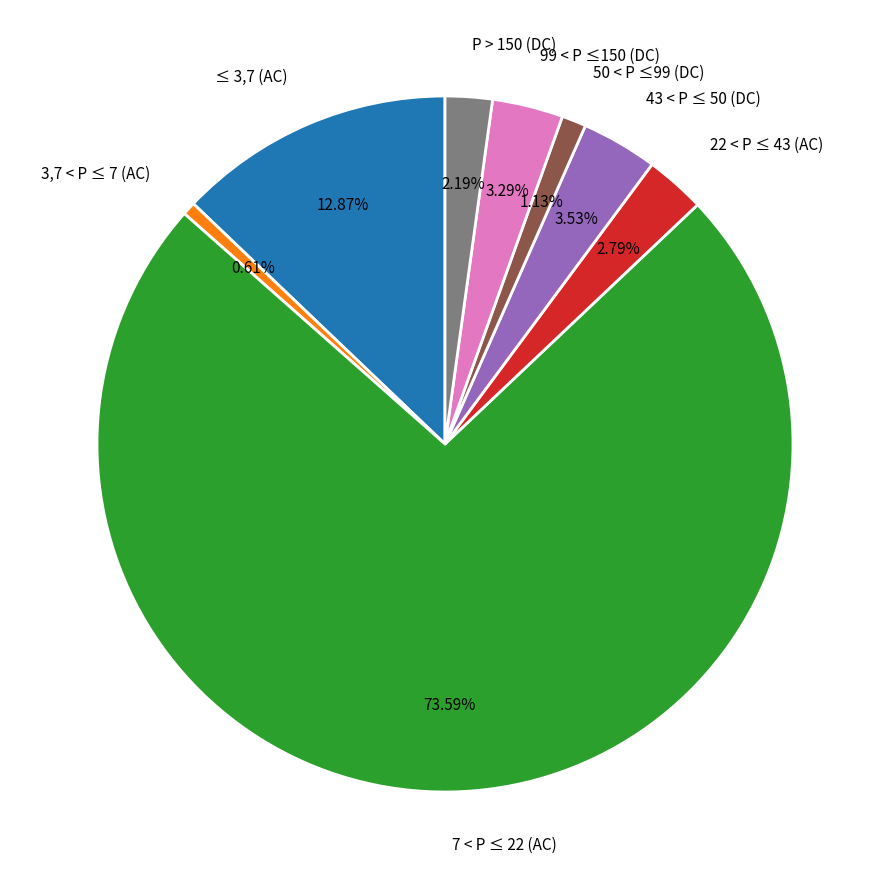

Approximately how many times larger is the value at 7 < P ≤ 22 (AC) compared to ≤ 3,7 (AC)?

5.7